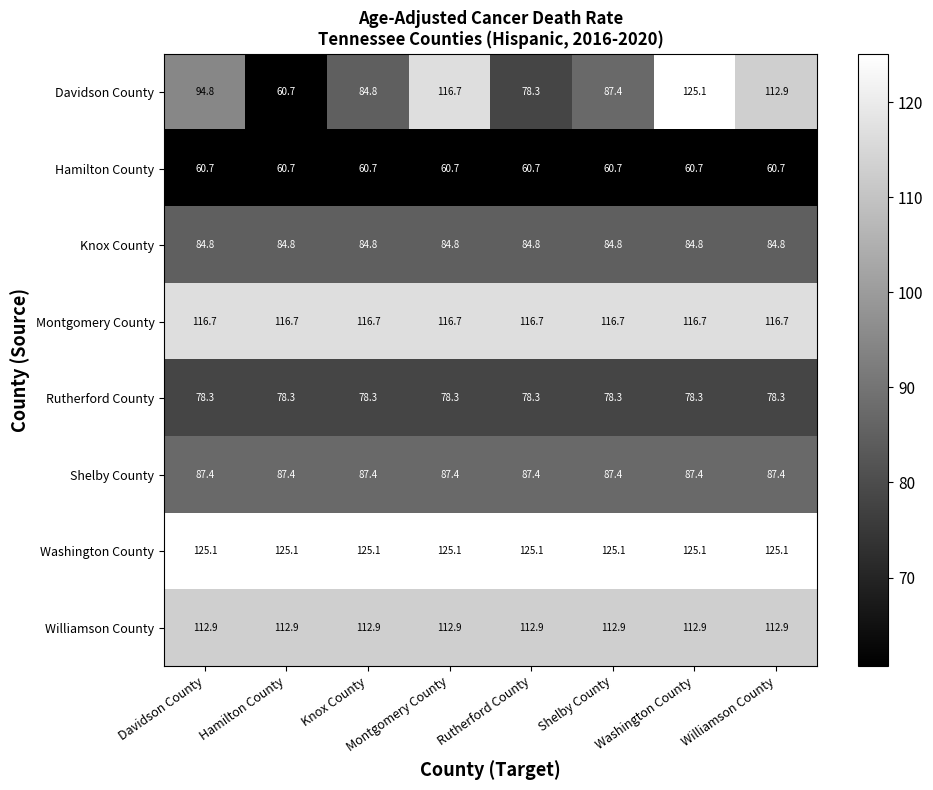

What is the highest value of the Montgomery County series?

116.7